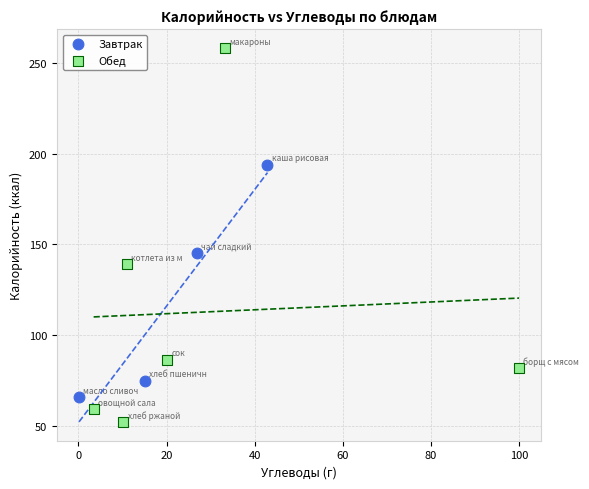

Which series has the largest Y range (max minus min)?

Обед